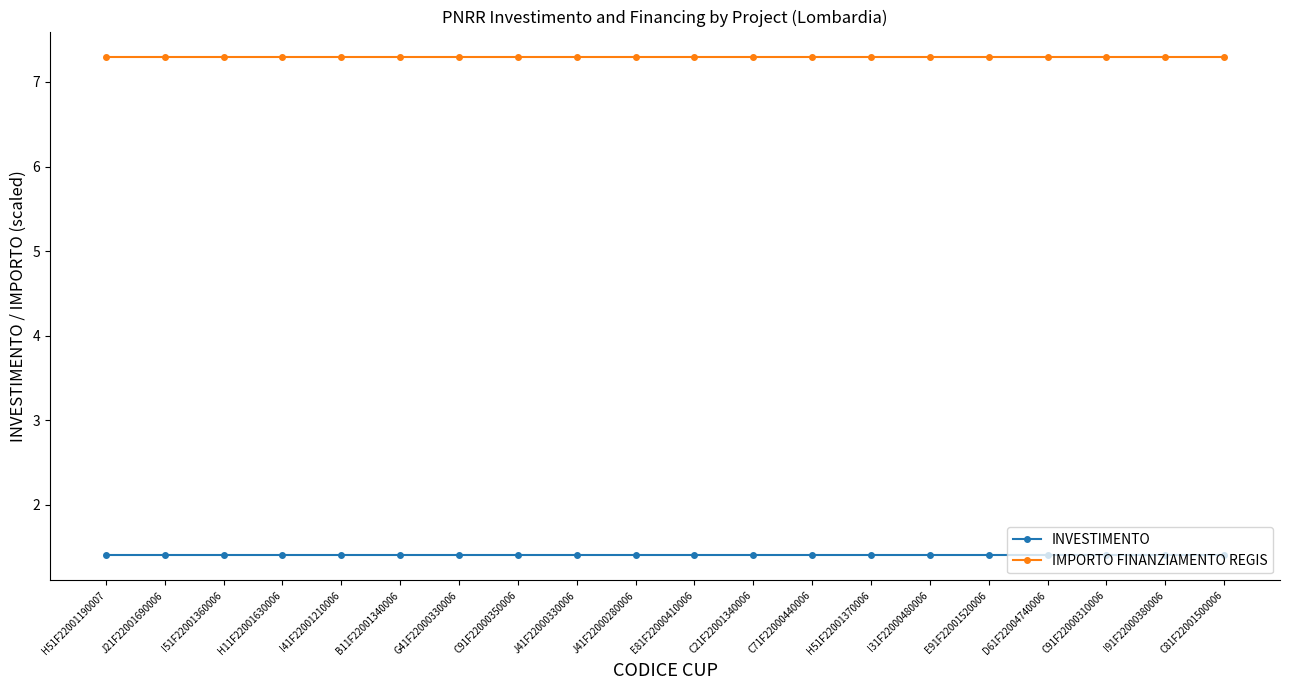

Rank the series by their average value, from highest to lowest.

IMPORTO FINANZIAMENTO REGIS, INVESTIMENTO